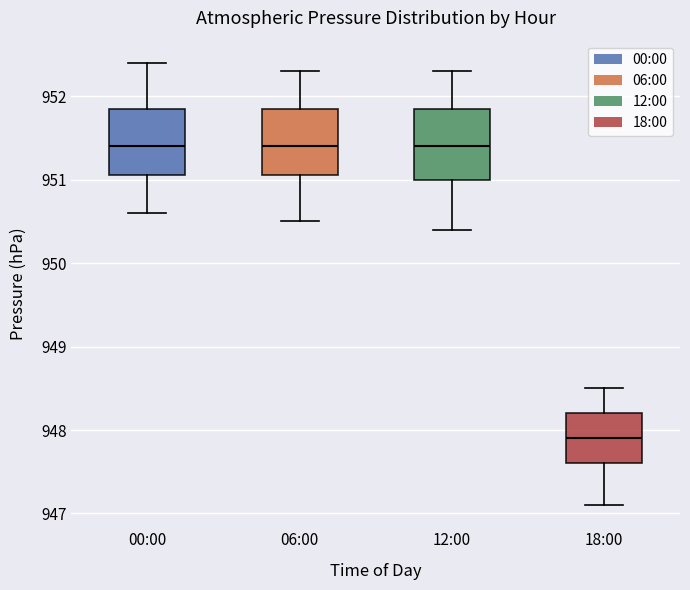

Reading left to right, read every box against the y-axis: the position of its median line, the range the box covers, and the ends of its whiskers. The values are not printed on the chart, so give them approximately, as read against the axis.

00:00: median 951.4, box 951.1 to 951.9, whiskers 950.6 to 952.4
06:00: median 951.4, box 951.1 to 951.9, whiskers 950.5 to 952.3
12:00: median 951.4, box 951.0 to 951.9, whiskers 950.4 to 952.3
18:00: median 947.9, box 947.6 to 948.2, whiskers 947.1 to 948.5